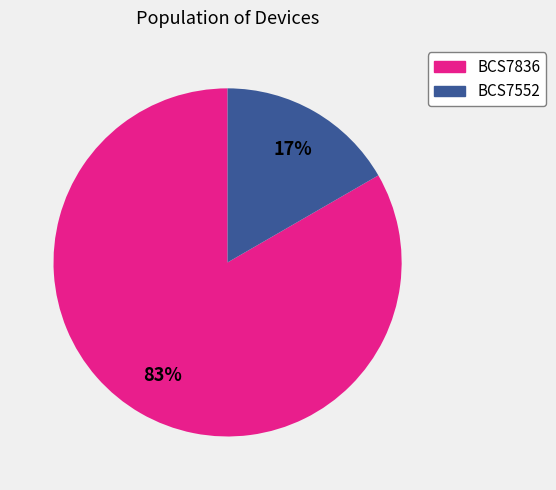

To the nearest percent, what portion does BCS7836 represent?

83%